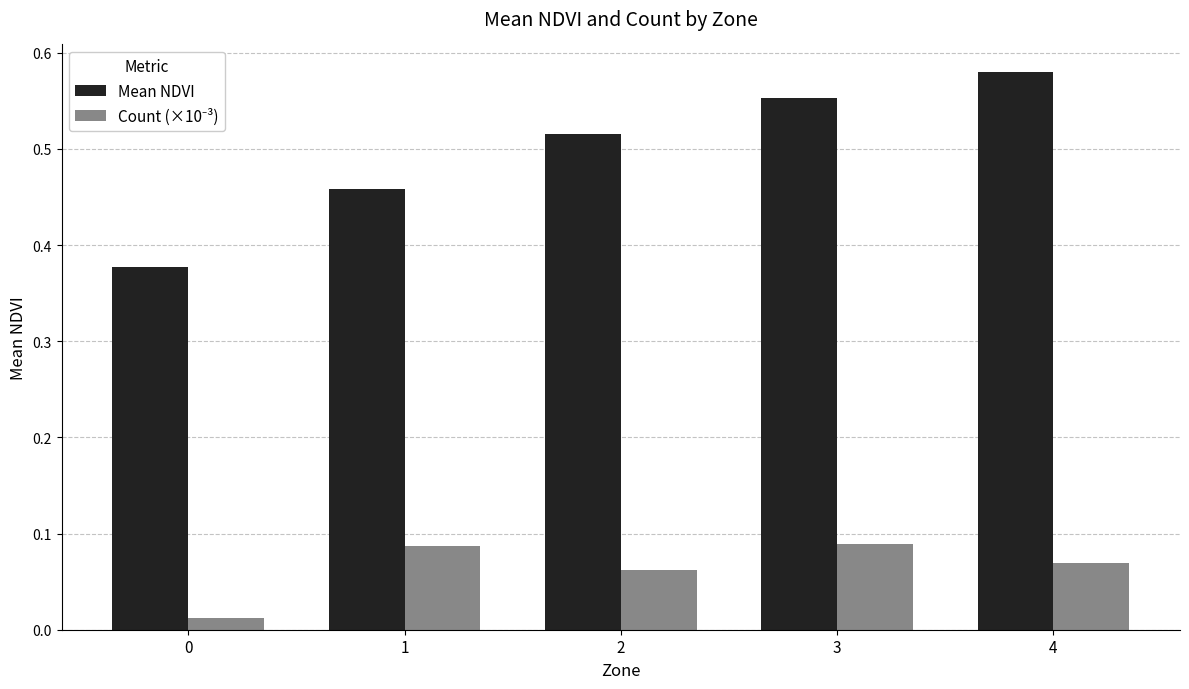

What is the sum of all Mean NDVI values?

2.5